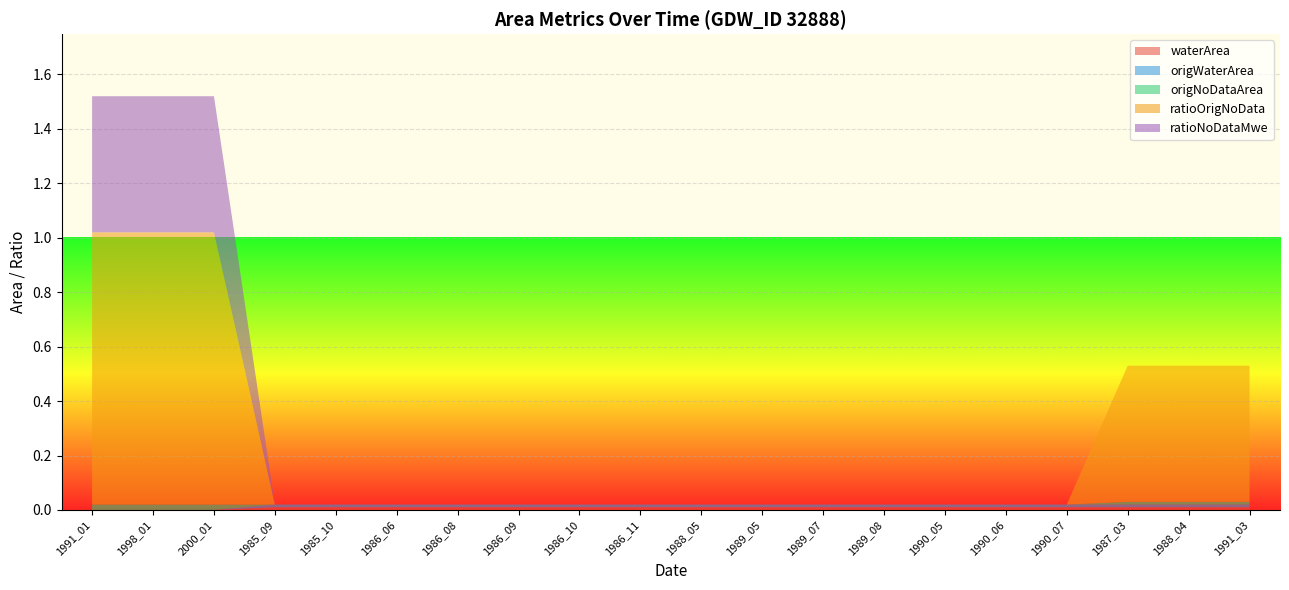

Reading right to left, transcribe all the data shown in this chart.

waterArea: 0.0	0.0	0.0	0.0	0.0	0.0	0.0	0.0	0.0	0.0	0.0	0.0	0.0	0.0	0.0	0.0	0.0	0.0	0.0	0.0
origWaterArea: 0.0	0.0	0.0	0.0	0.0	0.0	0.0	0.0	0.0	0.0	0.0	0.0	0.0	0.0	0.0	0.0	0.0	0.0	0.0	0.0
origNoDataArea: 0.0	0.0	0.0	0.0	0.0	0.0	0.0	0.0	0.0	0.0	0.0	0.0	0.0	0.0	0.0	0.0	0.0	0.0	0.0	0.0
ratioOrigNoData: 0.5	0.5	0.5	0.0	0.0	0.0	0.0	0.0	0.0	0.0	0.0	0.0	0.0	0.0	0.0	0.0	0.0	1.0	1.0	1.0
ratioNoDataMwe: 0.0	0.0	0.0	0.0	0.0	0.0	0.0	0.0	0.0	0.0	0.0	0.0	0.0	0.0	0.0	0.0	0.0	0.5	0.5	0.5